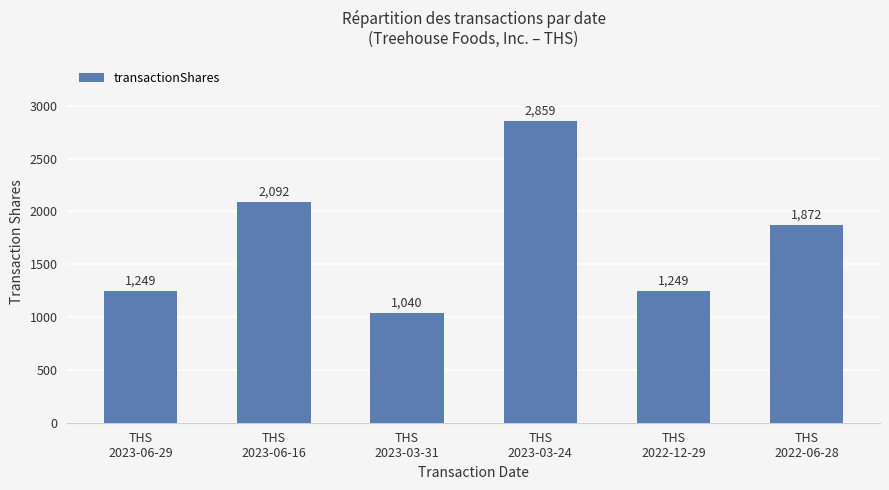

The chart shows a value of 1872 at THS
2022-06-28. True or false?

True